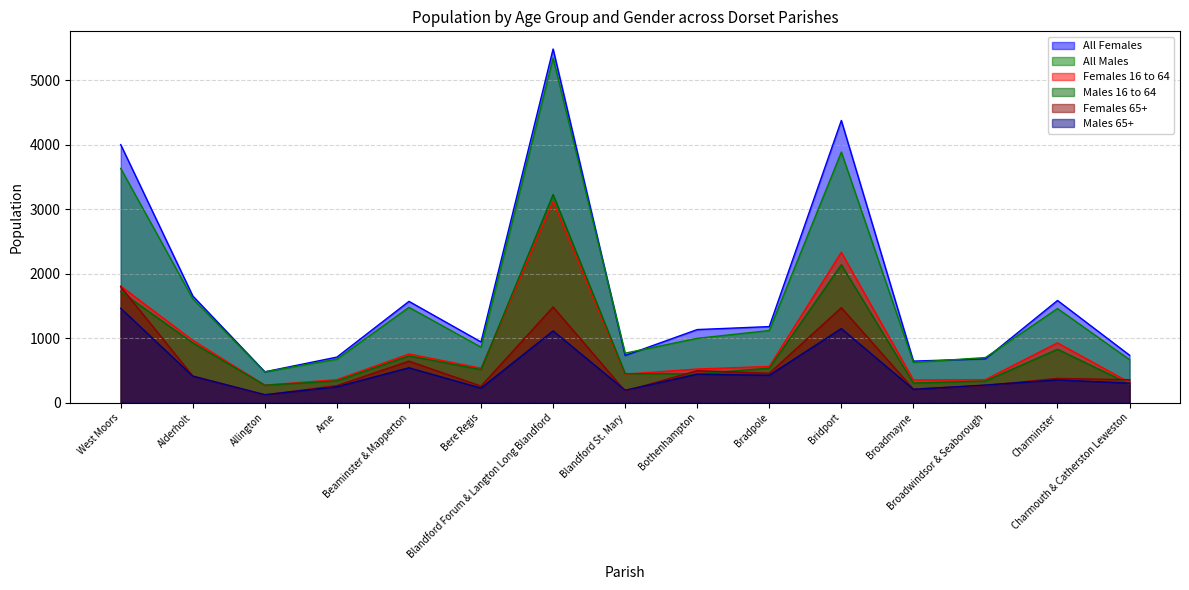

What is the smallest value displayed?

118